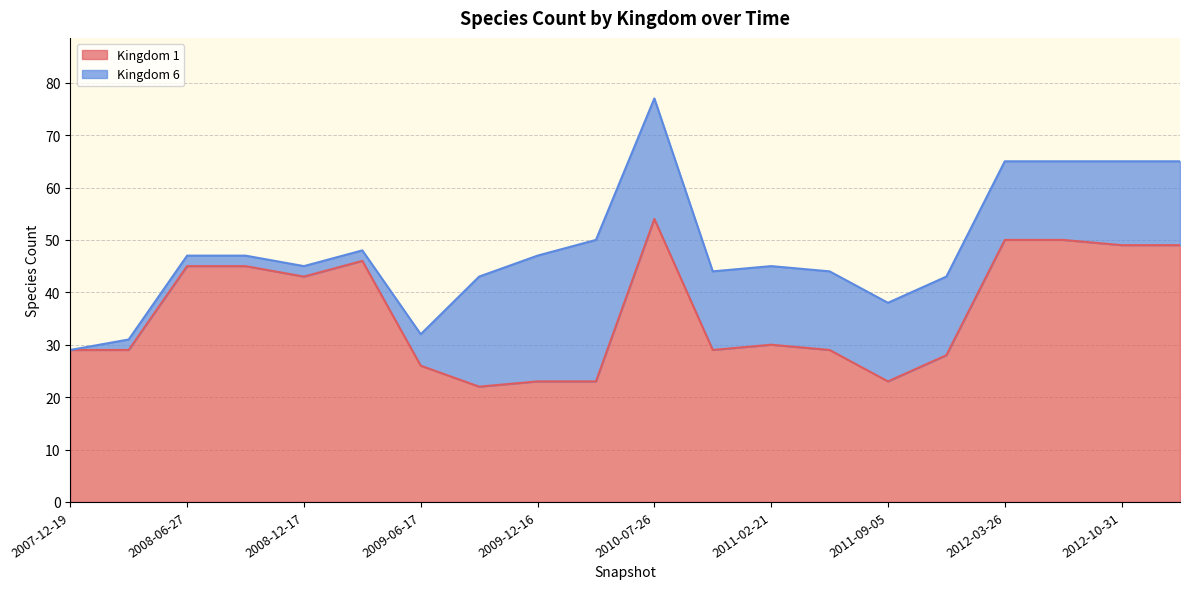

What is the difference between the maximum and minimum values?

32